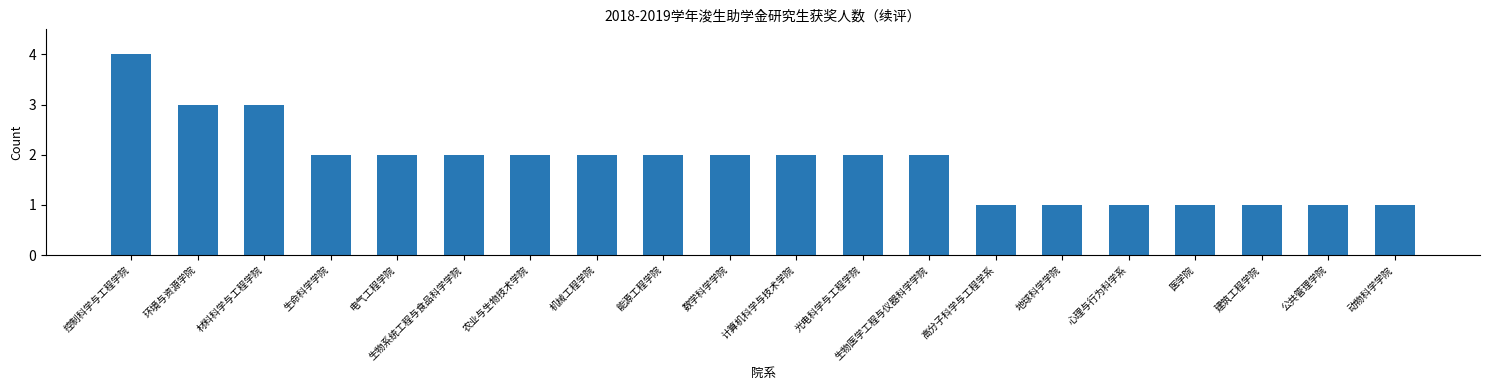

How many values are below 2?

7